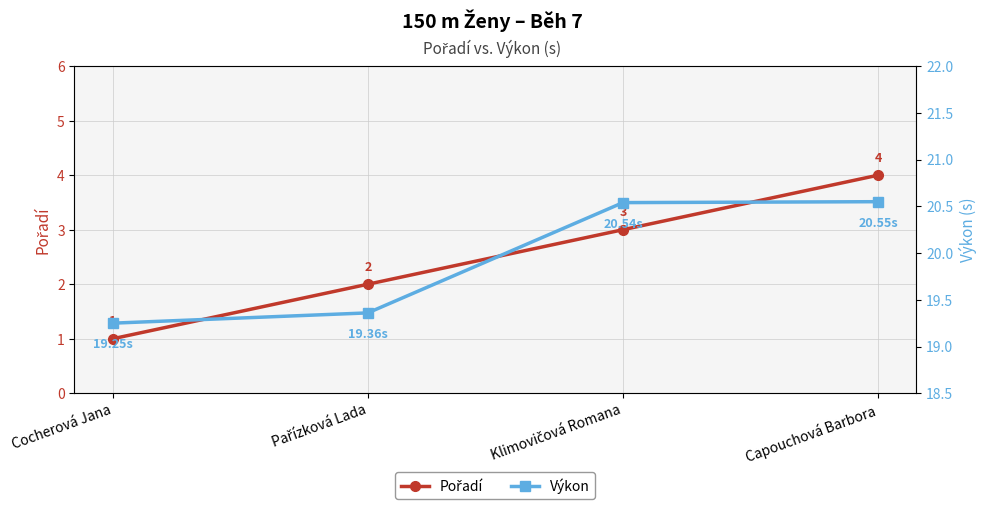

Which category has the lowest value in the Výkon series?

Cocherová Jana